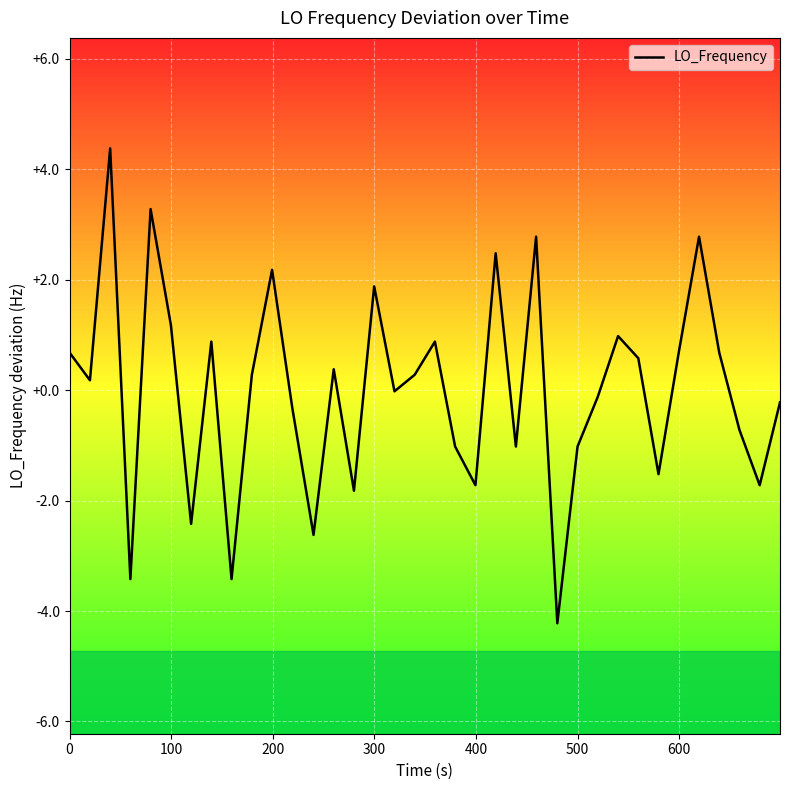

What is the greatest value displayed?

4.4